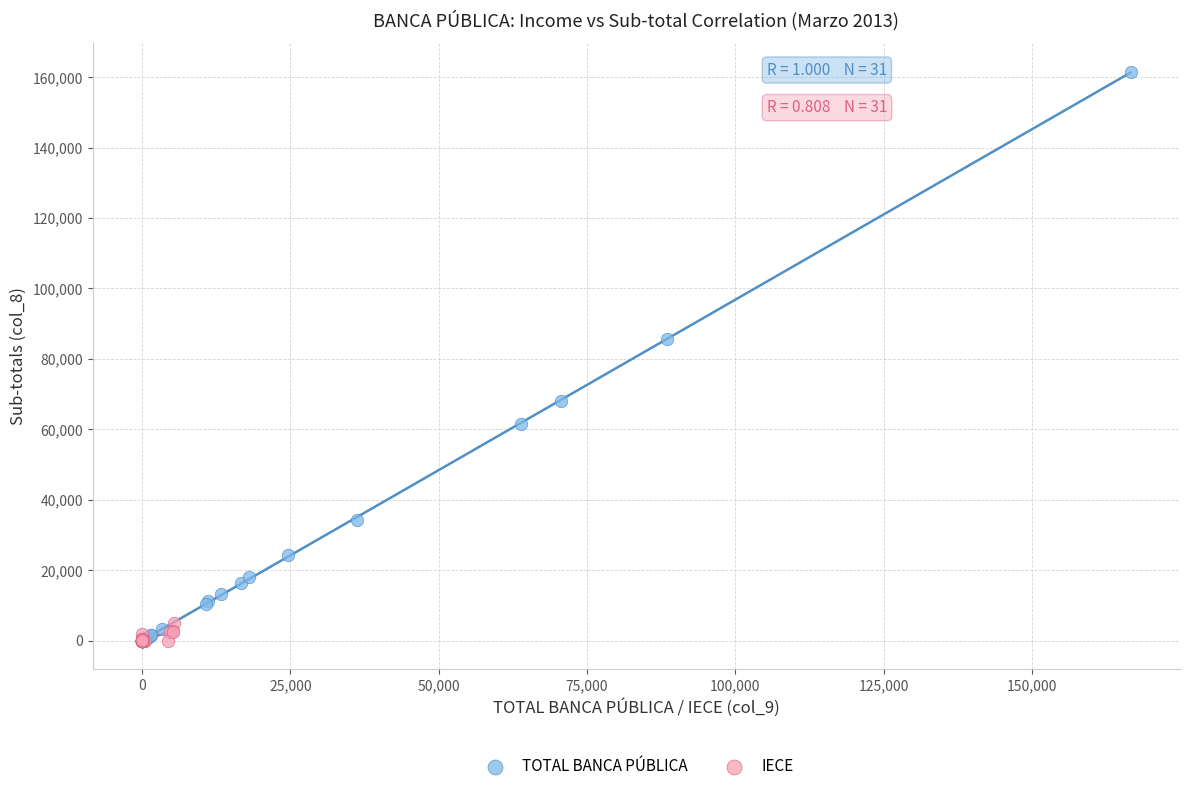

Which series has the largest Y range (max minus min)?

TOTAL BANCA PÚBLICA